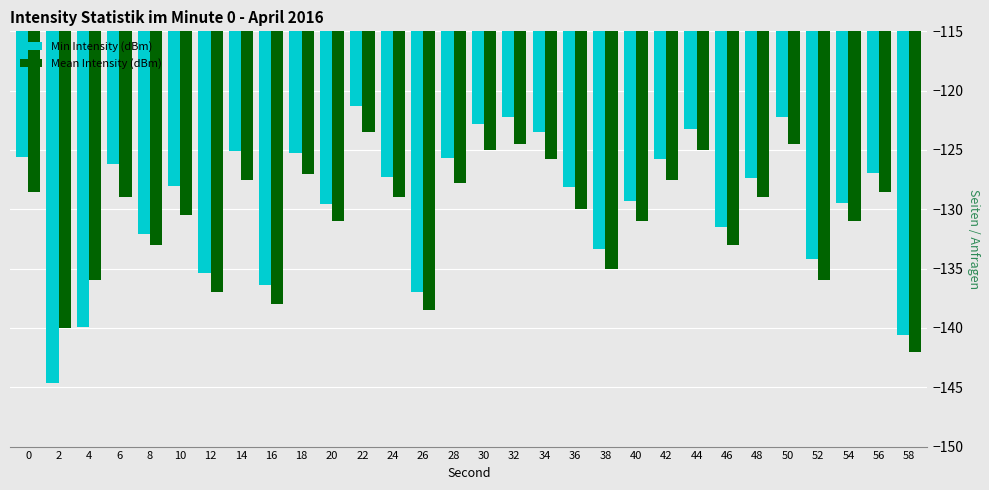

How many groups of bars are there?

30